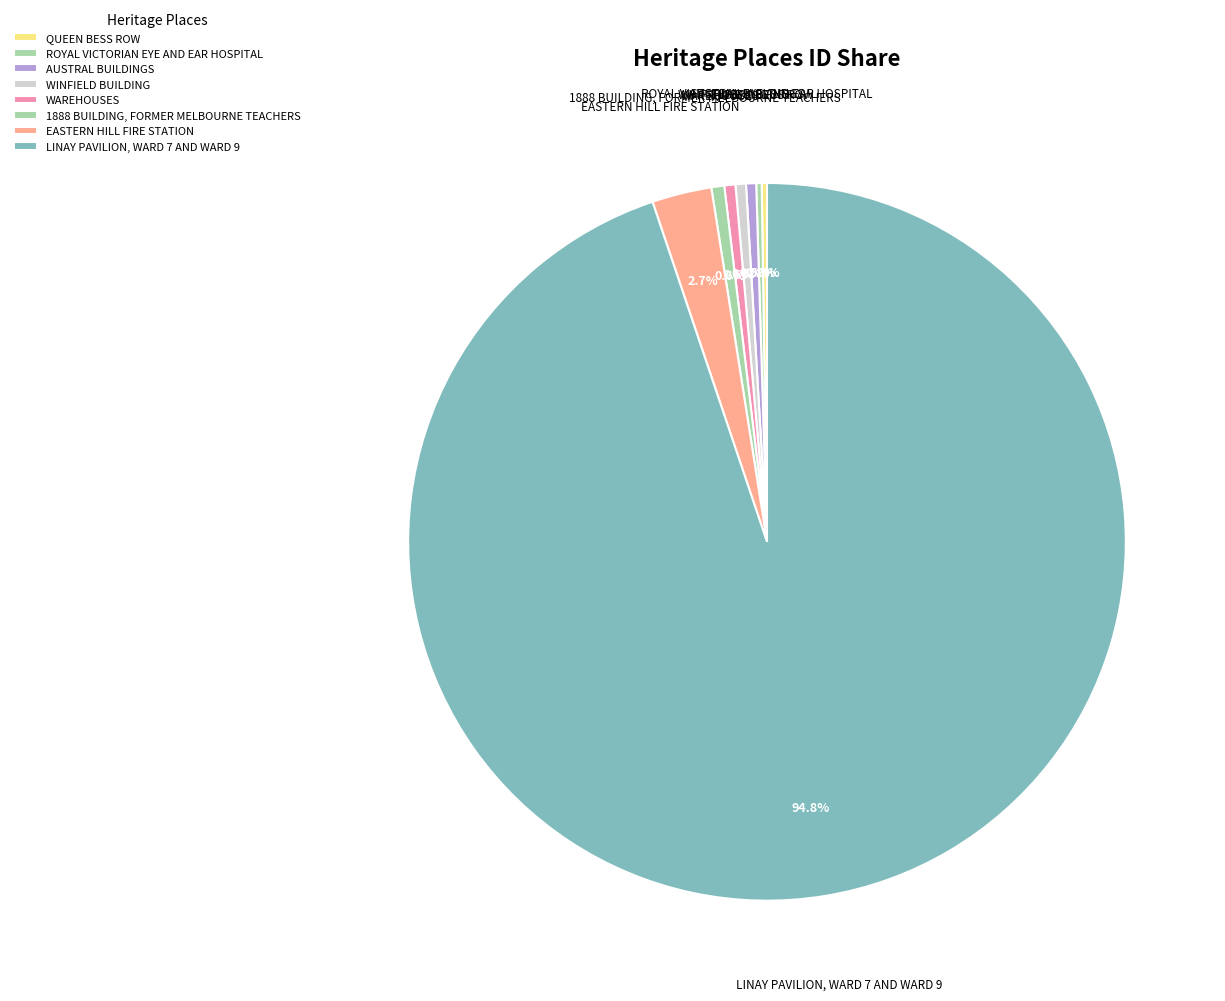

Rank the categories by value from highest to lowest.

LINAY PAVILION, WARD 7 AND WARD 9, EASTERN HILL FIRE STATION, 1888 BUILDING, FORMER MELBOURNE TEACHERS, WAREHOUSES, WINFIELD BUILDING, AUSTRAL BUILDINGS, ROYAL VICTORIAN EYE AND EAR HOSPITAL, QUEEN BESS ROW